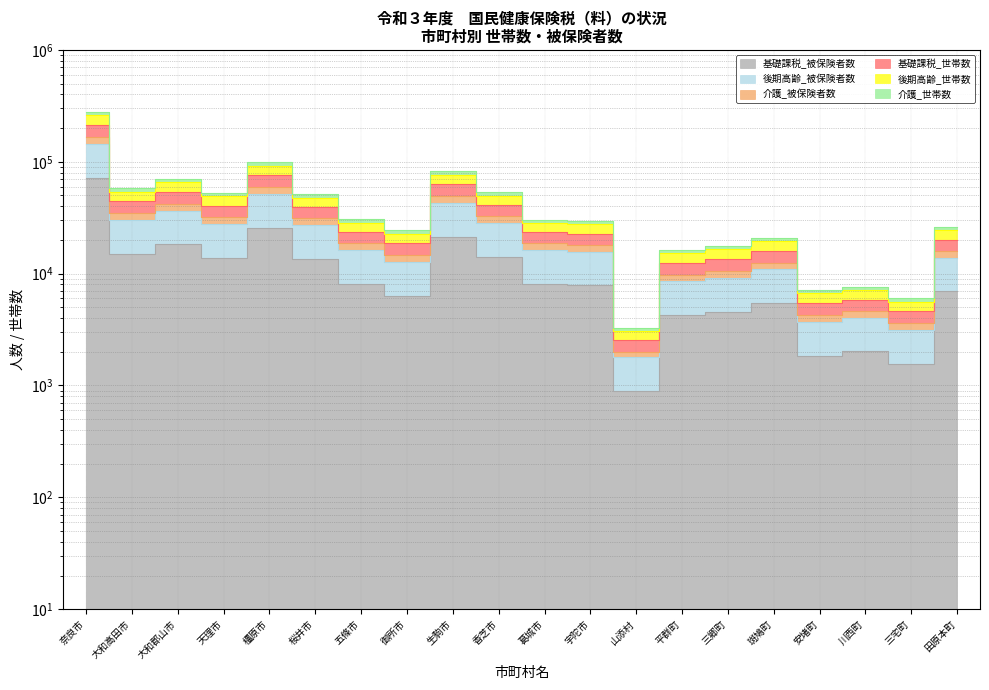

What are all the series names shown in the legend?

基礎課税_被保険者数, 後期高齢_被保険者数, 介護_被保険者数, 基礎課税_世帯数, 後期高齢_世帯数, 介護_世帯数